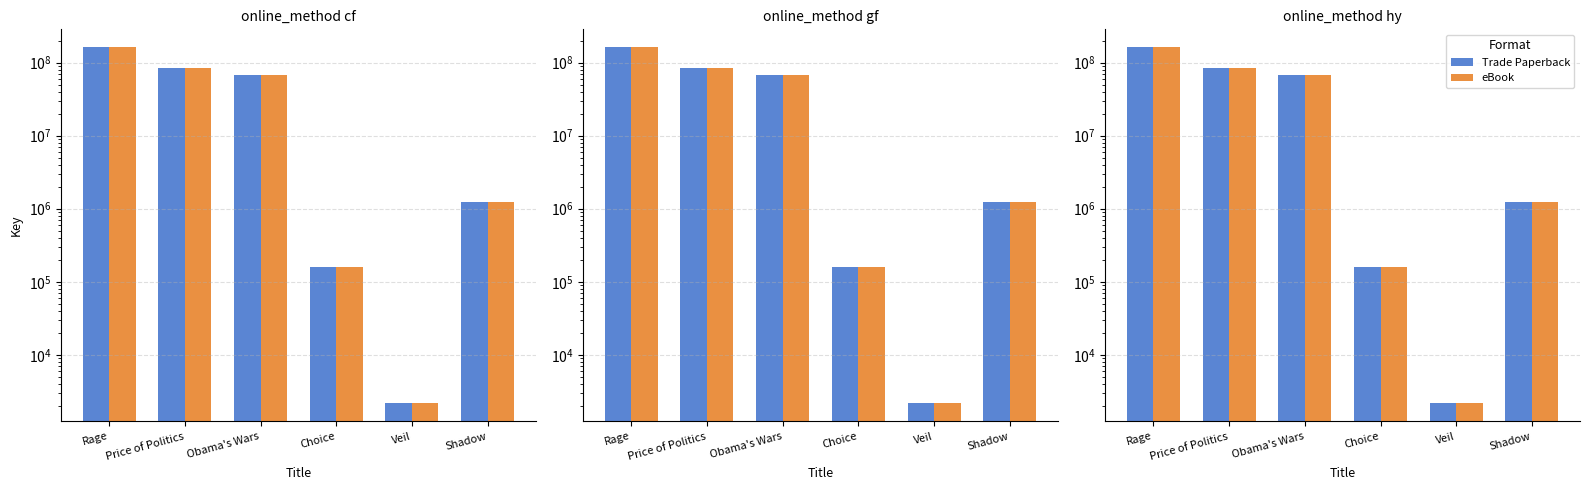

What is the sum of the eBook values at Rage and Obama's Wars?

229478096